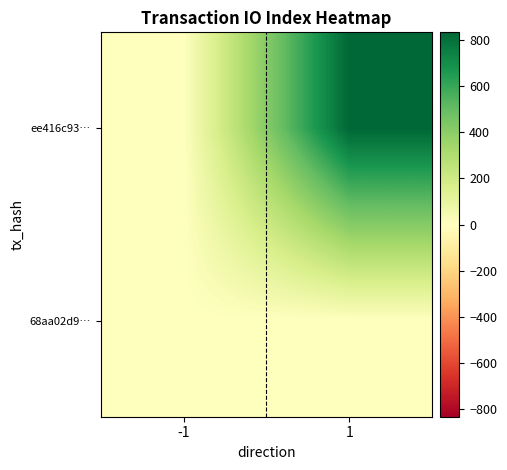

List the series in order of their overall mean, highest first.

ee416c93…, 68aa02d9…